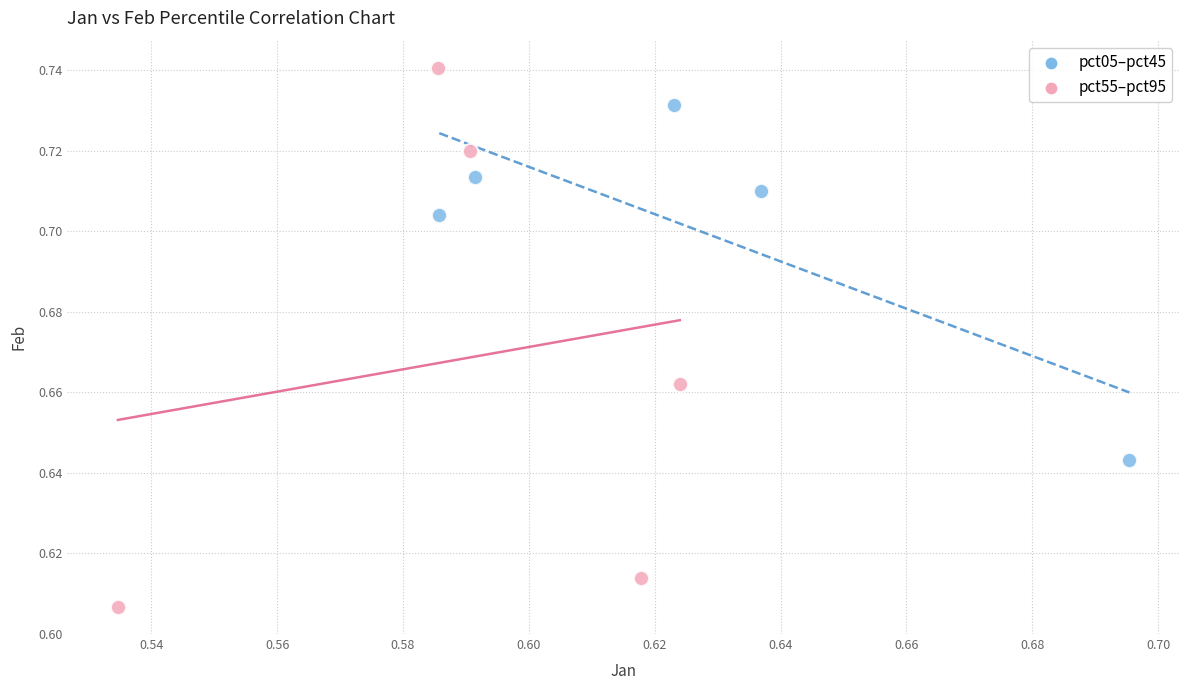

Which series reaches the minimum Y coordinate?

pct55–pct95